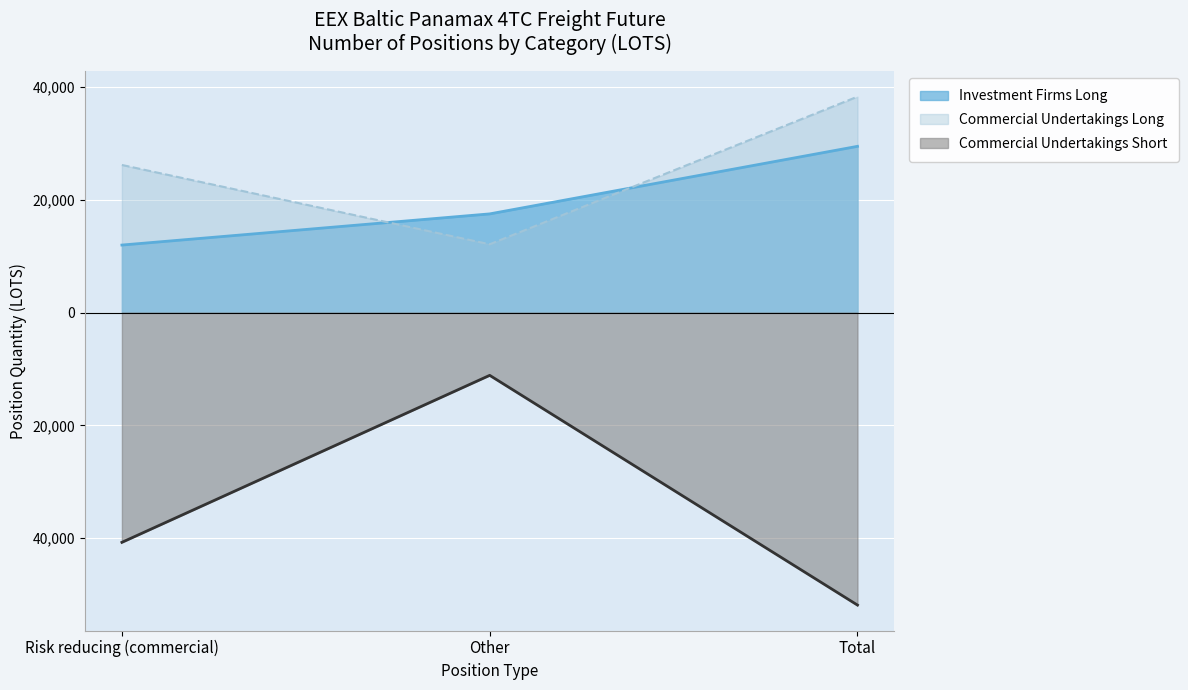

Which series has the largest range (max minus min)?

Commercial Undertakings Short